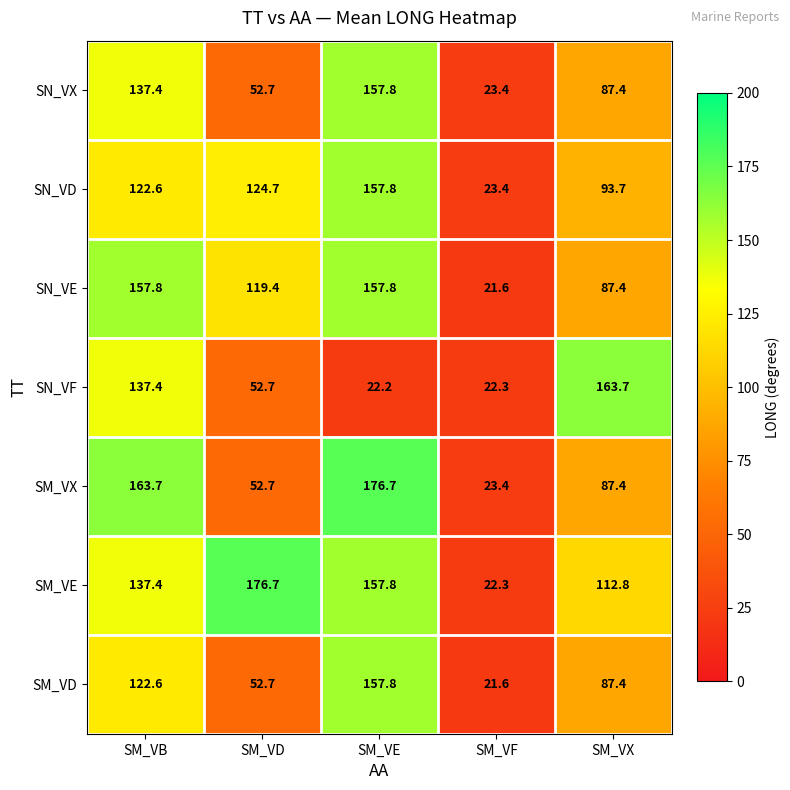

At how many categories does at least one series exceed 98?

4